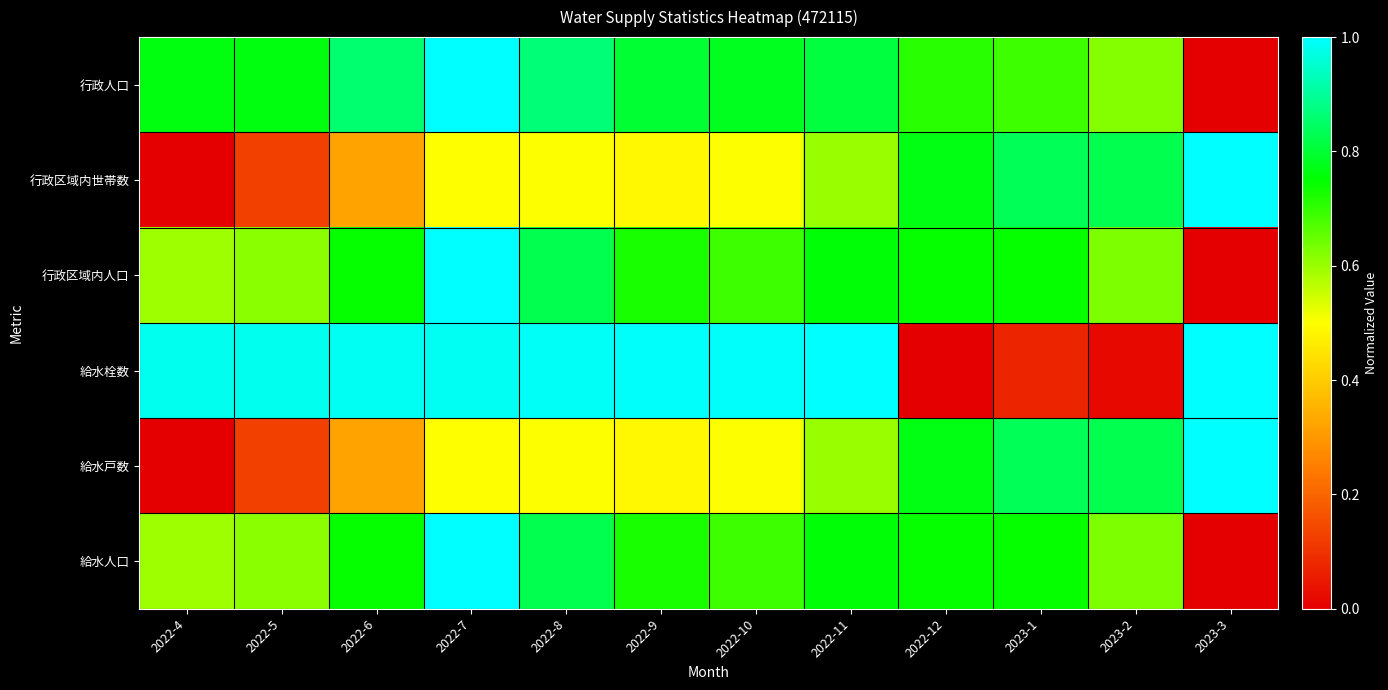

At 2023-2, list the series in order from smallest to largest.

給水栓数, 行政人口, 行政区域内人口, 給水人口, 行政区域内世帯数, 給水戸数